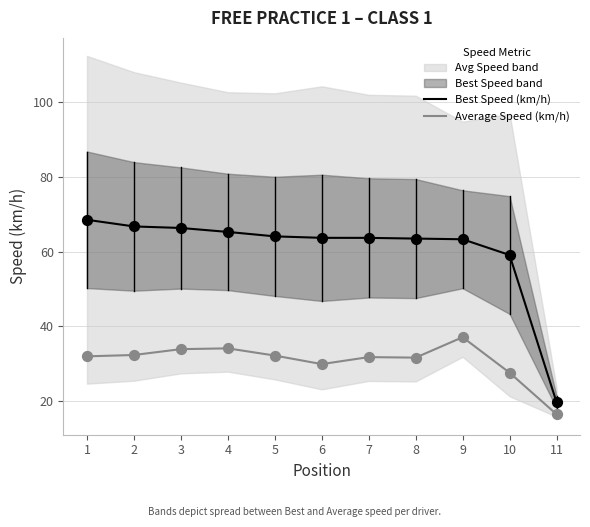

What are all the series names shown in the legend?

Best Speed (km/h), Average Speed (km/h)